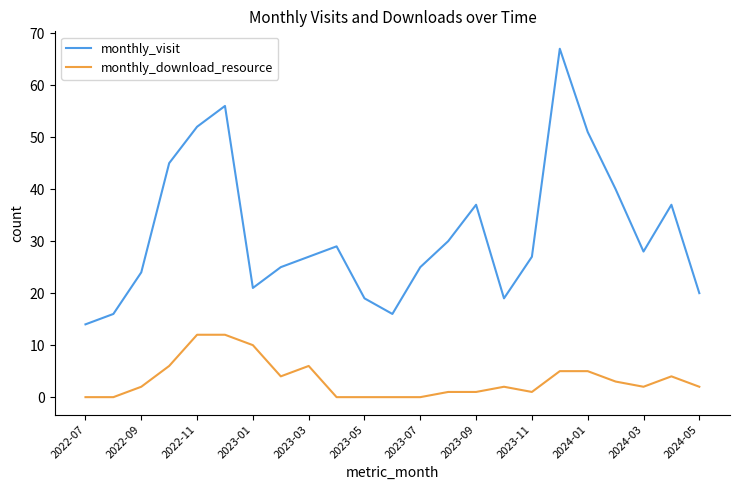

What is the maximum value for monthly_visit?

67